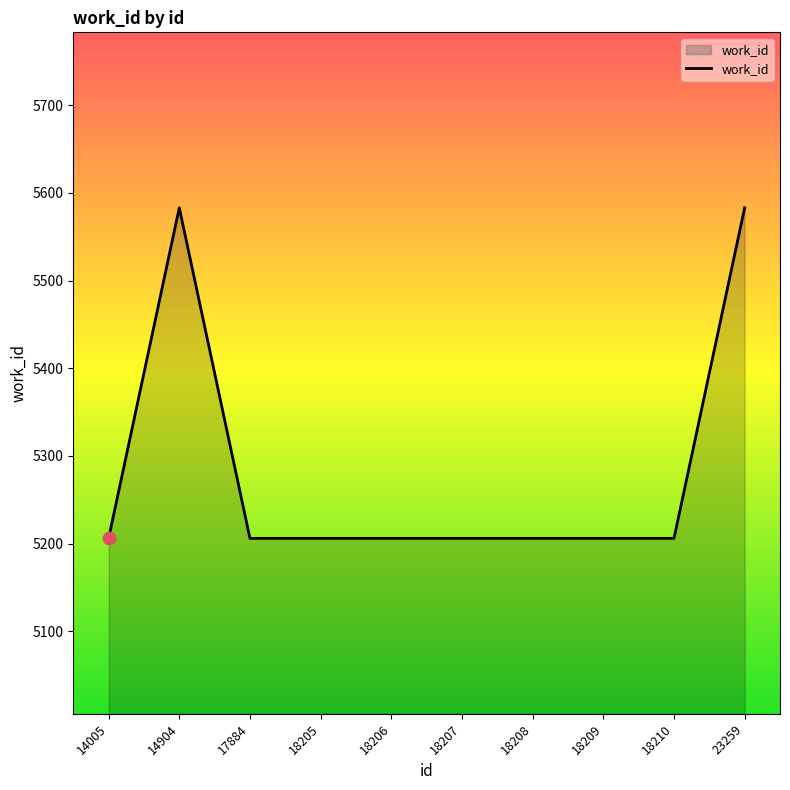

What is the change in value from 14005 to 23259?

+377